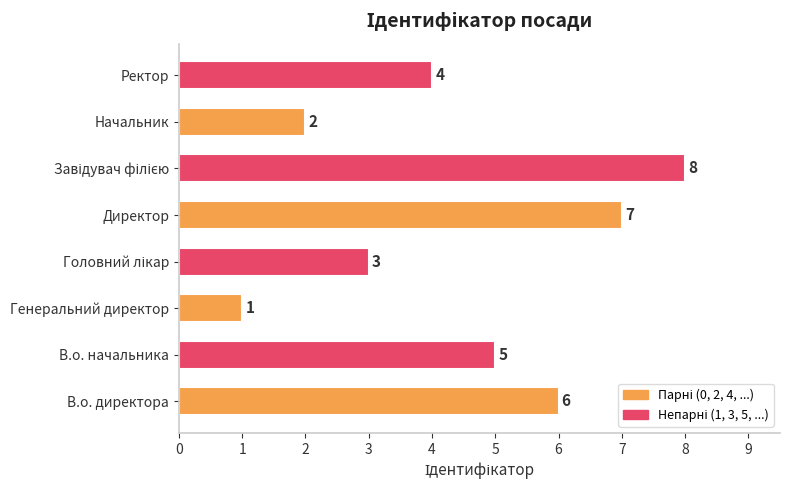

Read the value at В.о. директора.

6